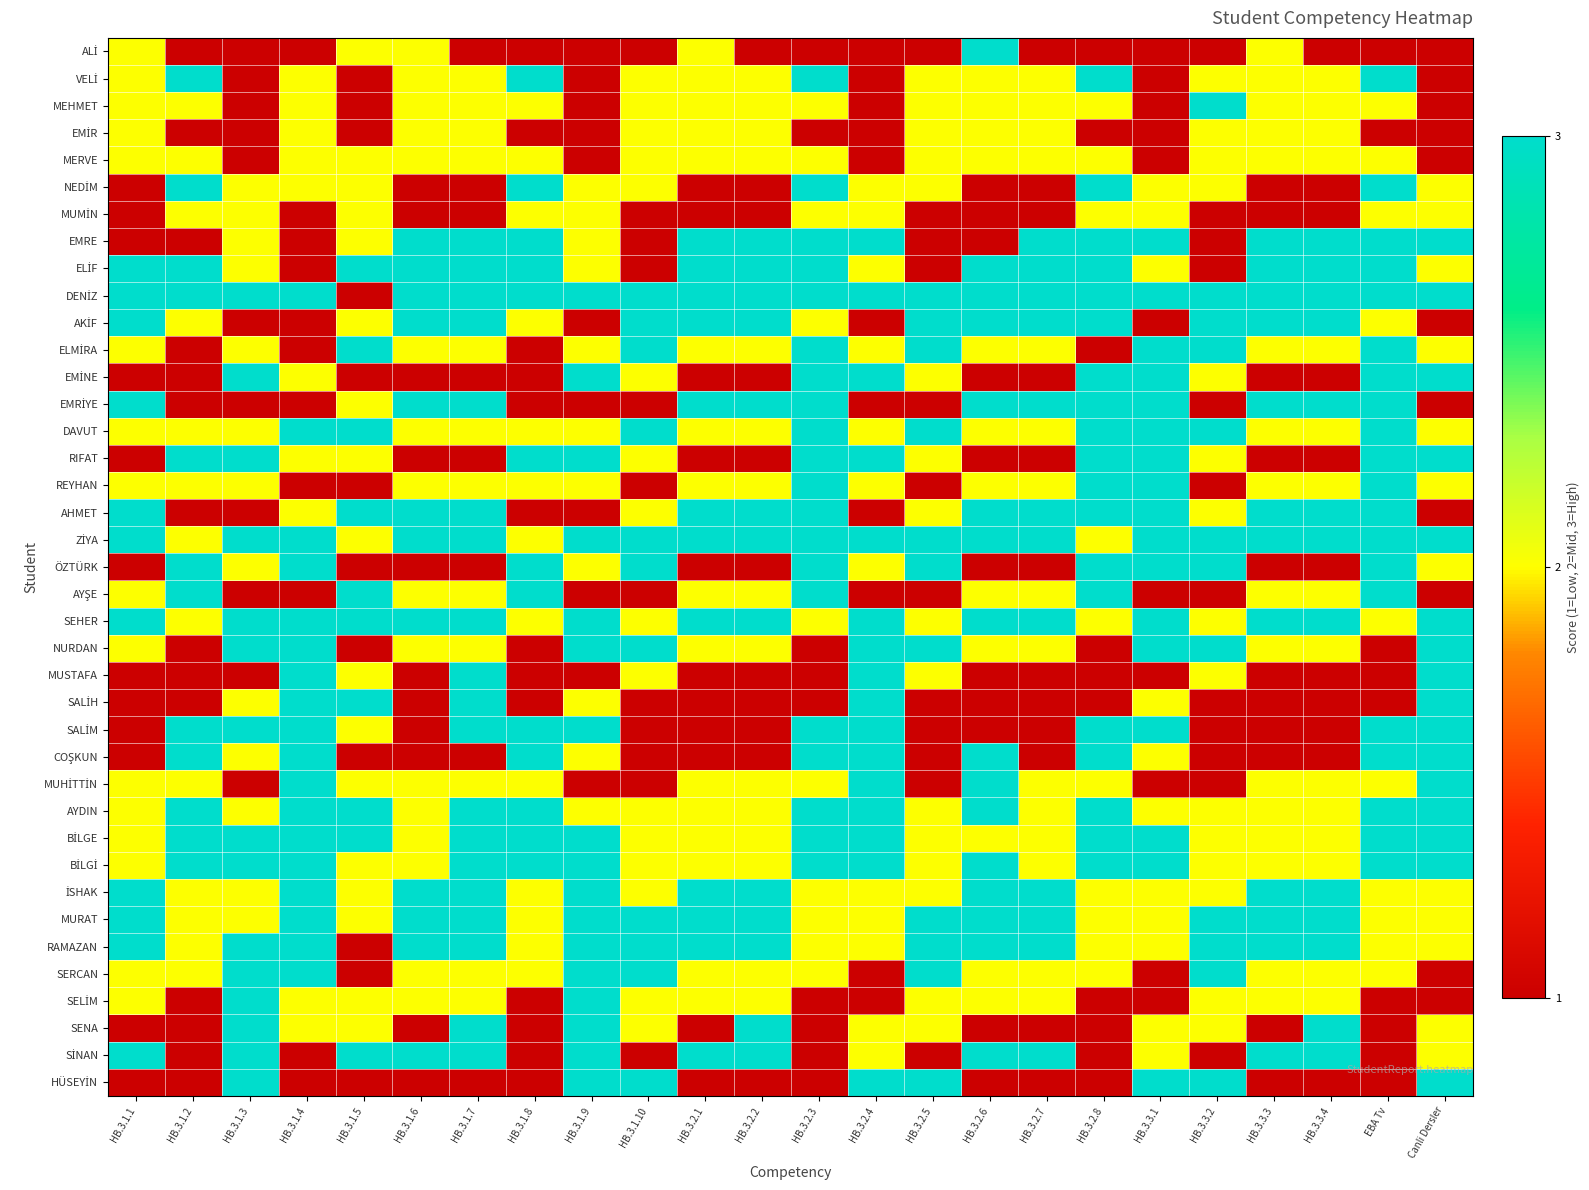

How many distinct data groups are displayed?

39